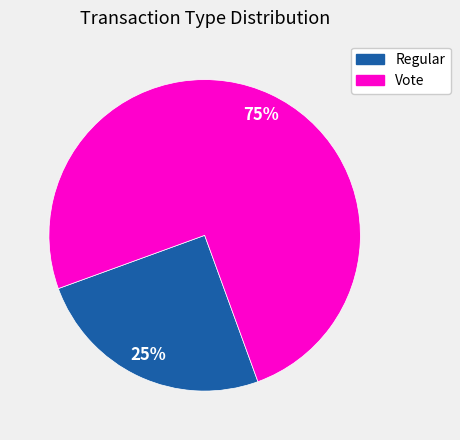

How many slices are in this pie chart?

2